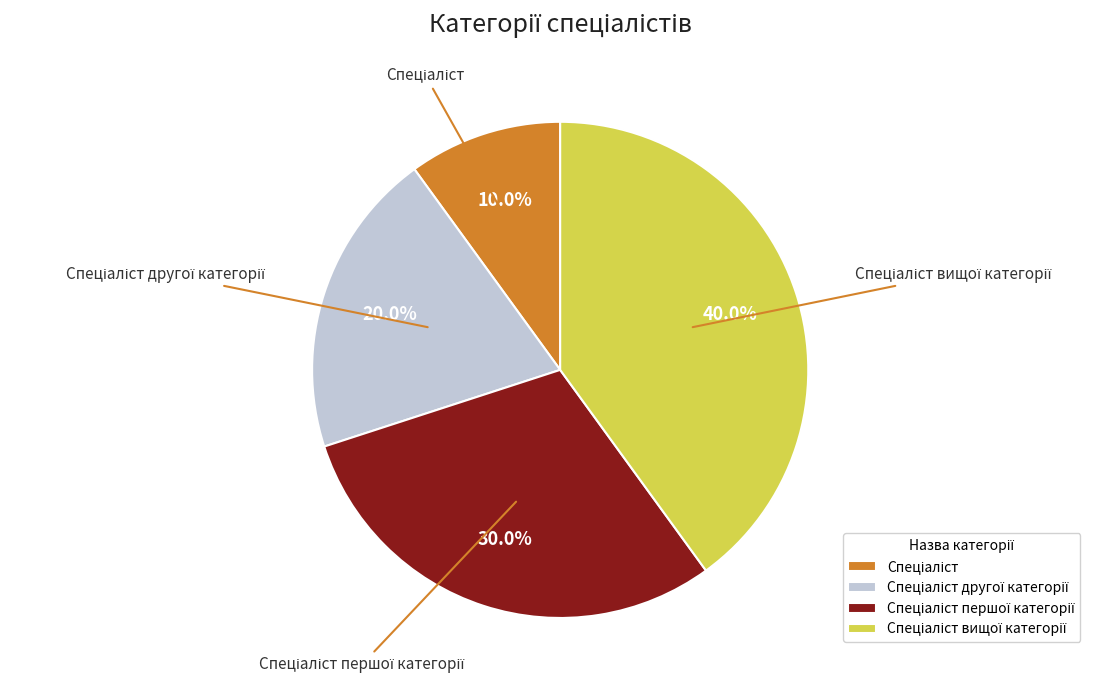

Is there any slice that represents more than half of the pie?

No